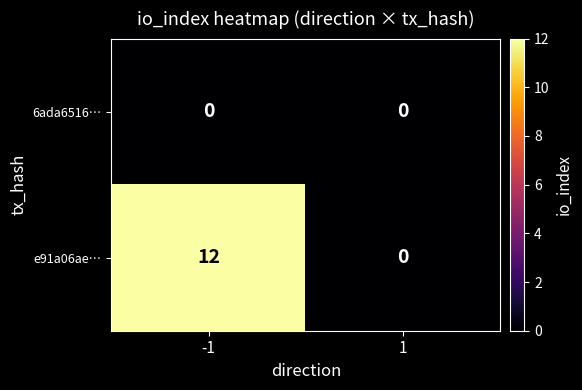

What is the difference between the highest and lowest values at -1?

12